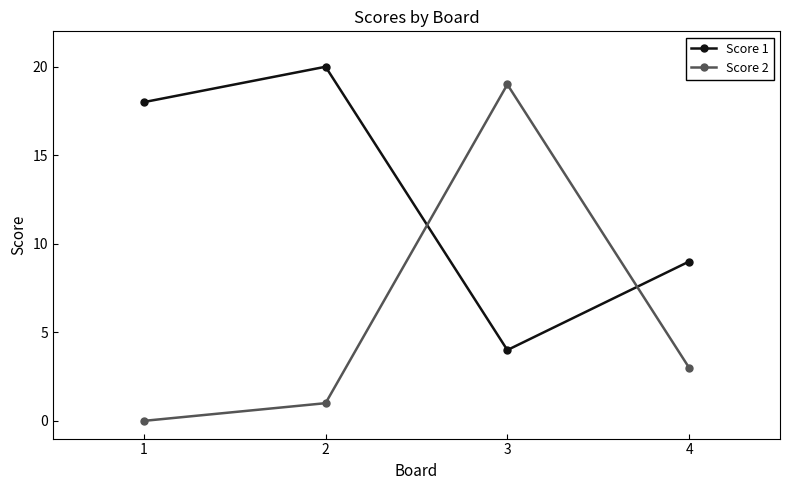

Does the chart have visible grid lines?

No